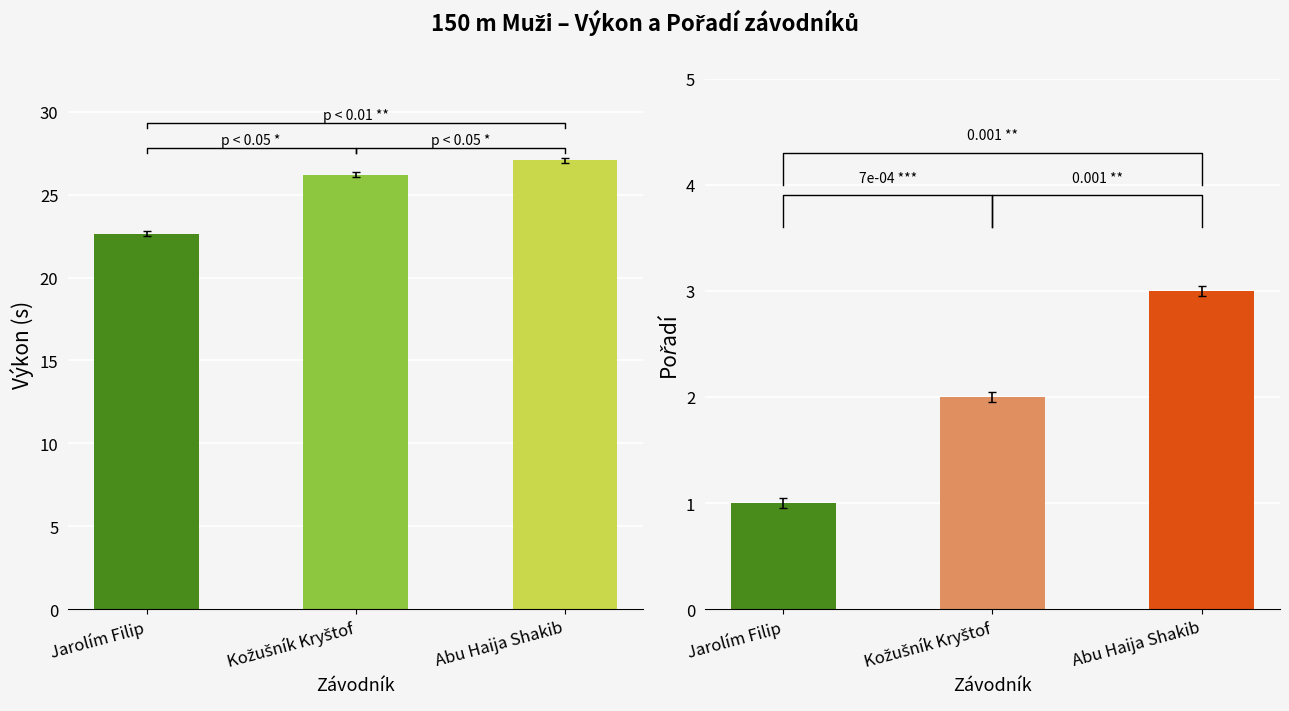

What is the difference between the Pořadí values at Abu Haija Shakib and Jarolím Filip?

2.0